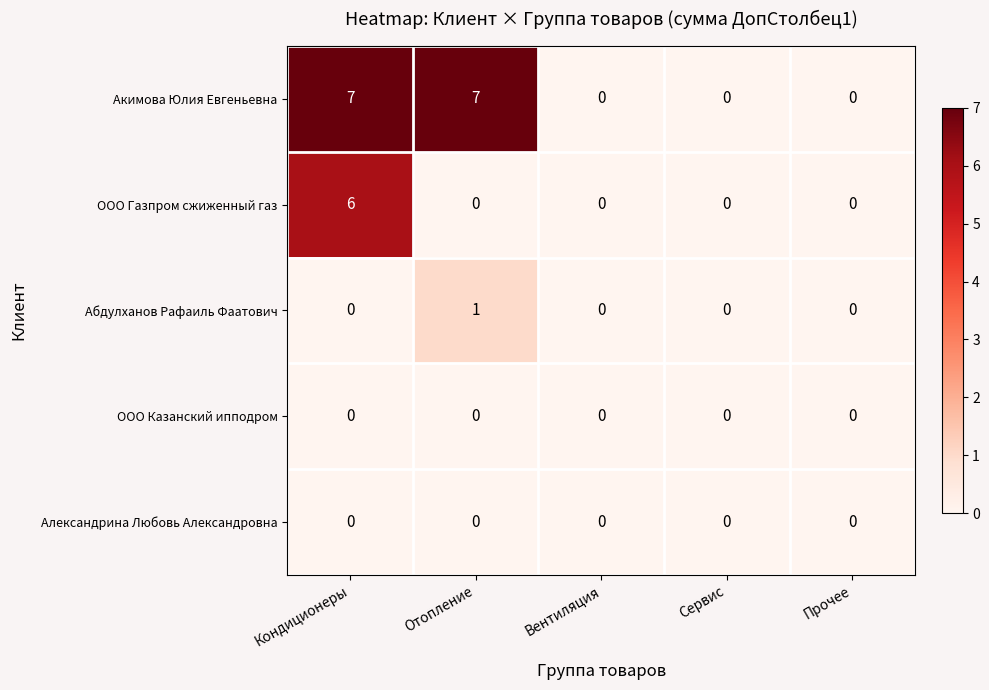

Count the Акимова Юлия Евгеньевна values in the range 0 to 7.

5